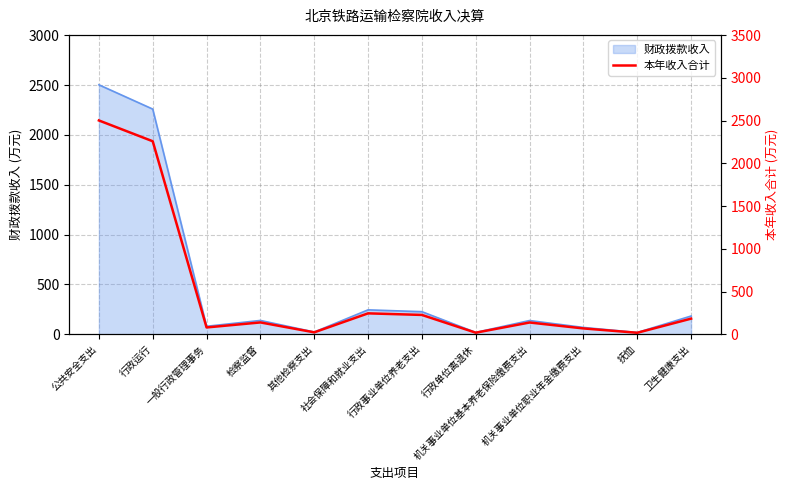

Which category has the highest value across all series?

公共安全支出